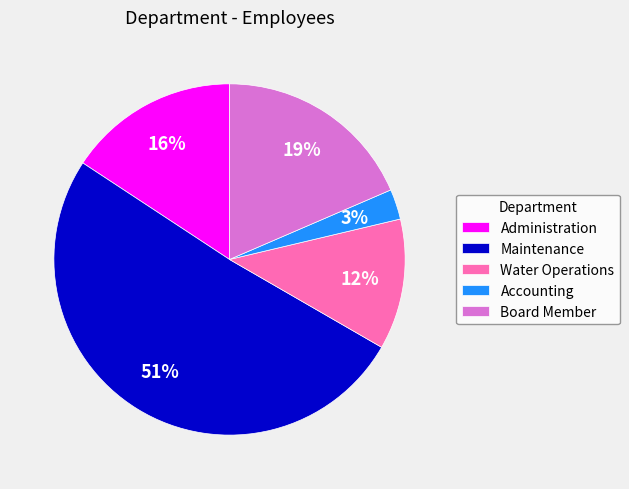

Is there a majority slice in this chart?

Yes